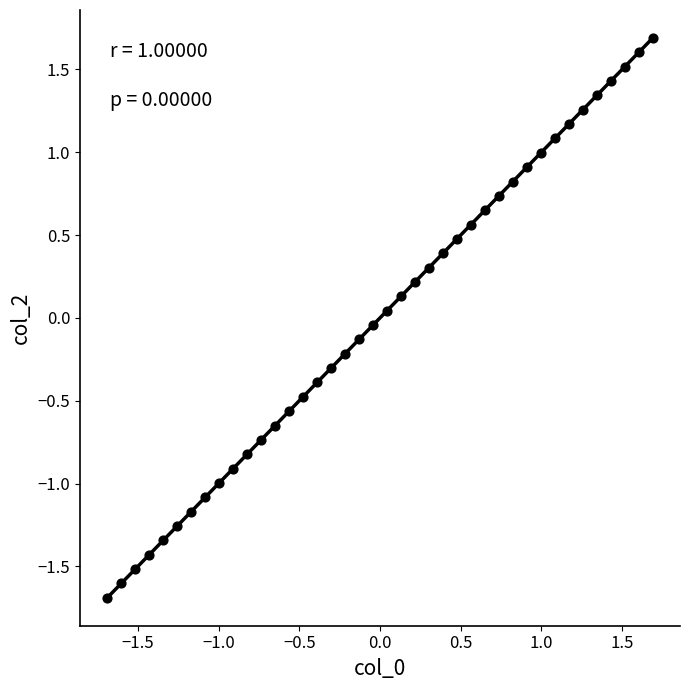

What is the range of Y values (max minus min)?

3.4